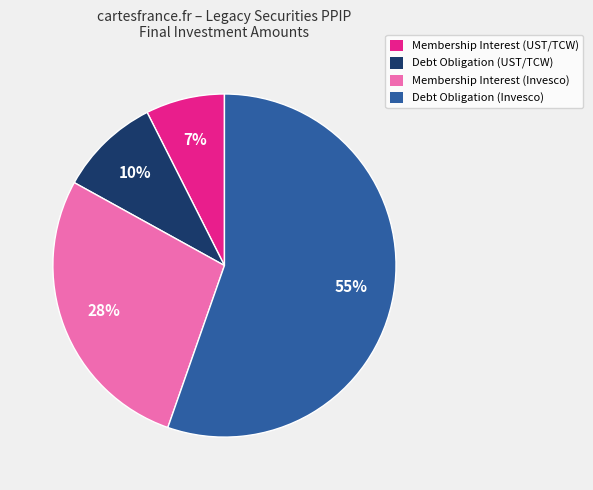

To the nearest percent, what is the average slice percentage?

25%